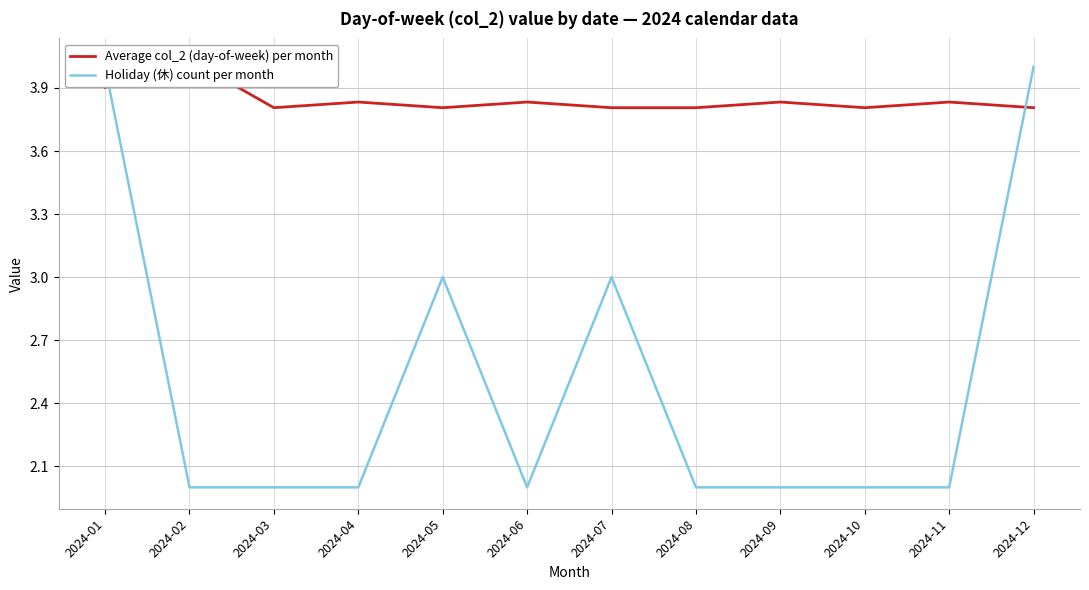

What is the sum of all Average col_2 (day-of-week) per month values?

46.1